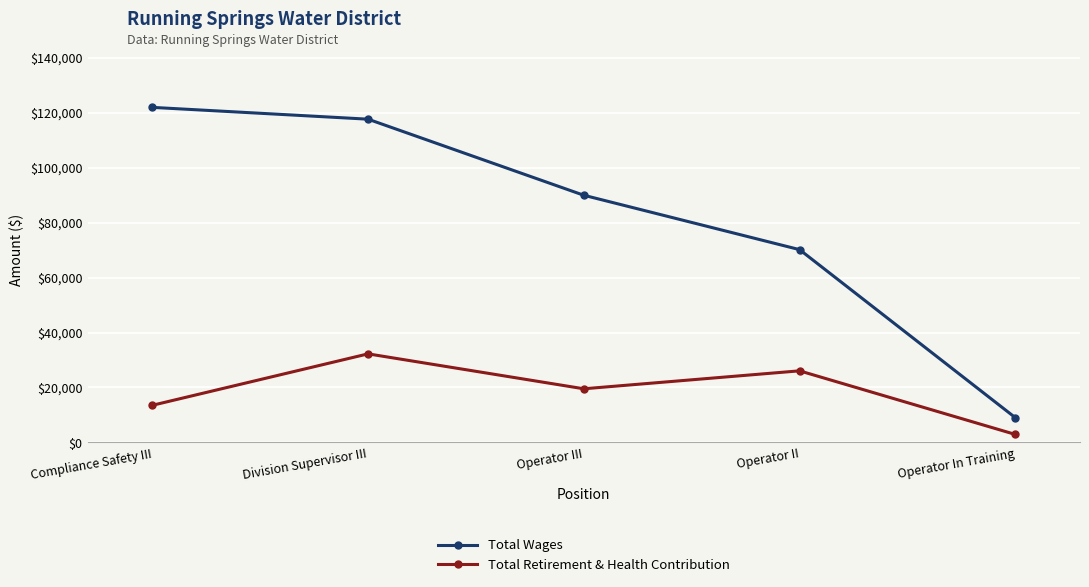

The value of Total Retirement & Health Contribution at Compliance Safety III is 13519. True or false?

True